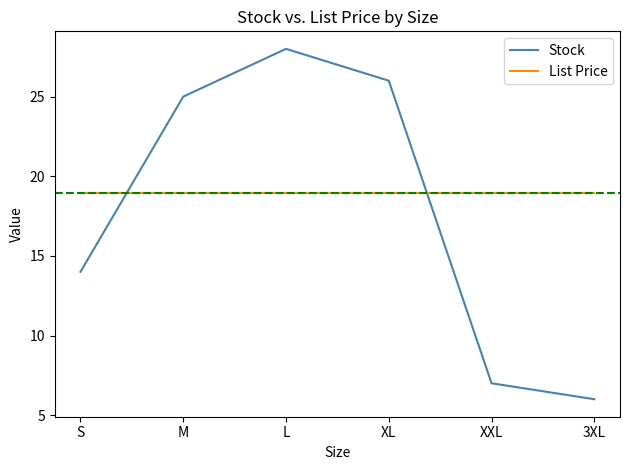

List the labels in order of Stock value, smallest first.

3XL, XXL, S, M, XL, L